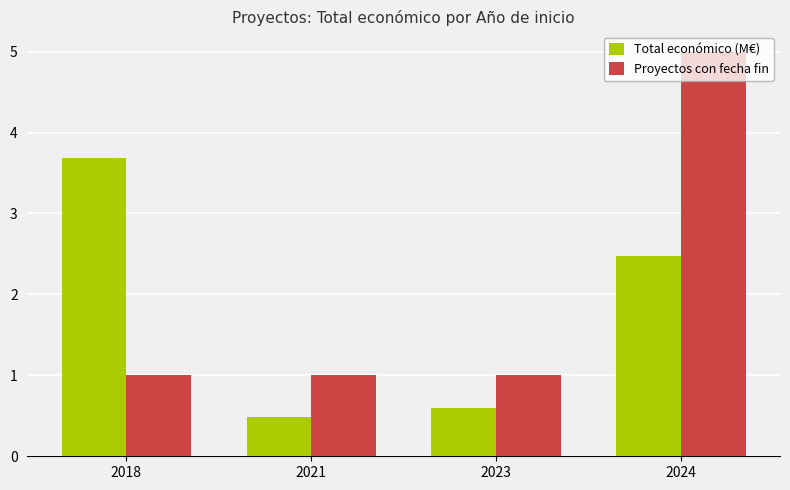

Does the chart contain stacked bars?

No